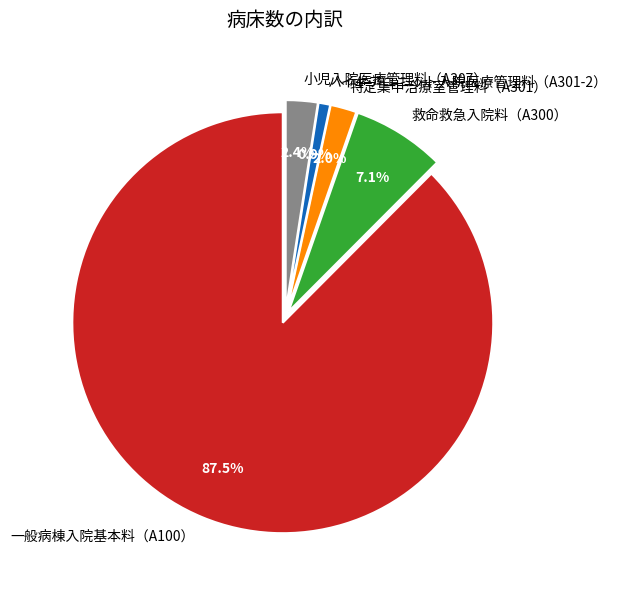

Which slice represents more than half of the pie?

一般病棟入院基本料（A100）